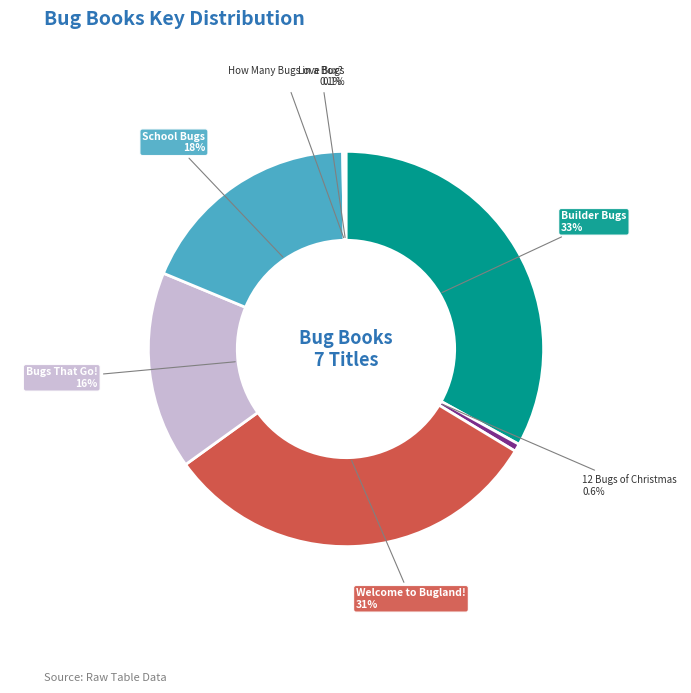

Which has a higher value, 12 Bugs of Christmas or Builder Bugs?

Builder Bugs